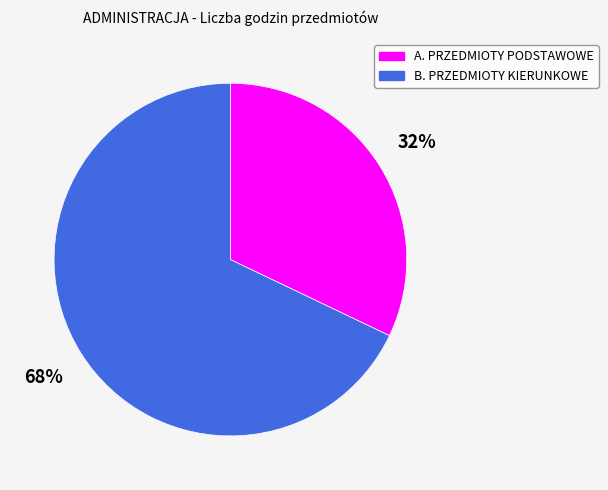

Approximately how many times larger is the value at A. PRZEDMIOTY PODSTAWOWE compared to B. PRZEDMIOTY KIERUNKOWE?

0.5